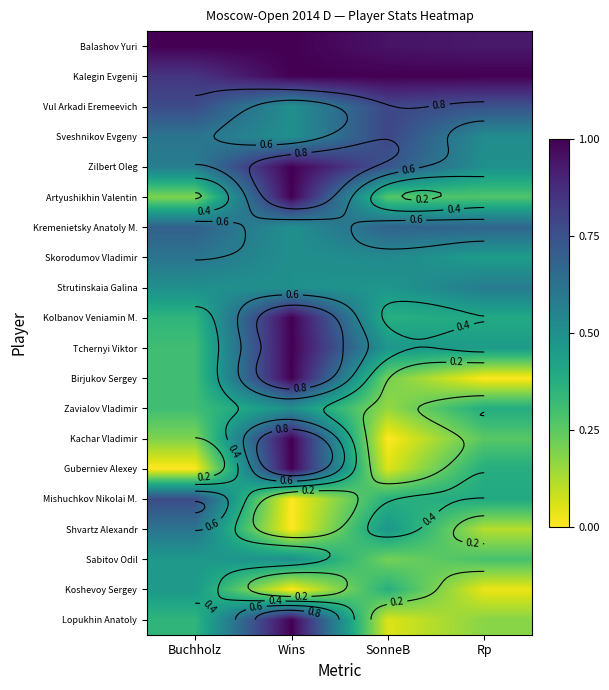

At Buchholz, list the series in order from smallest to largest.

Guberniev Alexey, Artyushikhin Valentin, Kachar Vladimir, Tchernyi Viktor, Birjukov Sergey, Zavialov Vladimir, Kolbanov Veniamin M., Lopukhin Anatoly, Sabitov Odil, Koshevoy Sergey, Strutinskaia Galina, Zilbert Oleg, Sveshnikov Evgeny, Skorodumov Vladimir, Shvartz Alexandr, Kremenietsky Anatoly M., Vul Arkadi Eremeevich, Mishuchkov Nikolai M., Kalegin Evgenij, Balashov Yuri